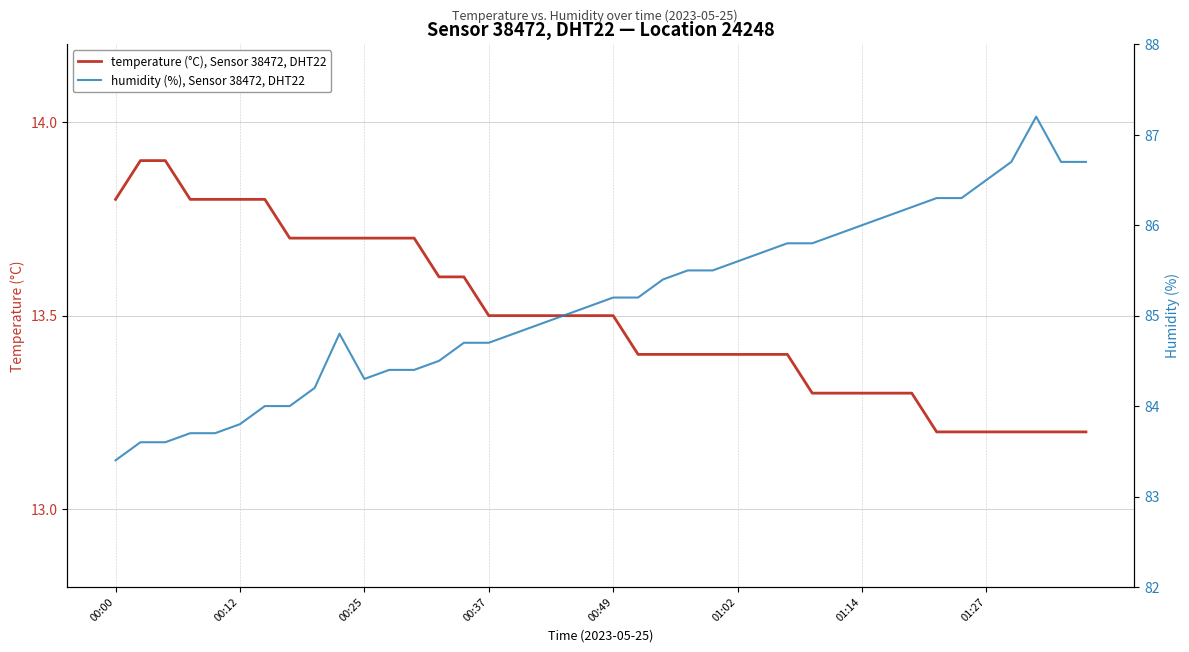

What is the lowest value of the temperature (°C), Sensor 38472, DHT22 series?

13.2